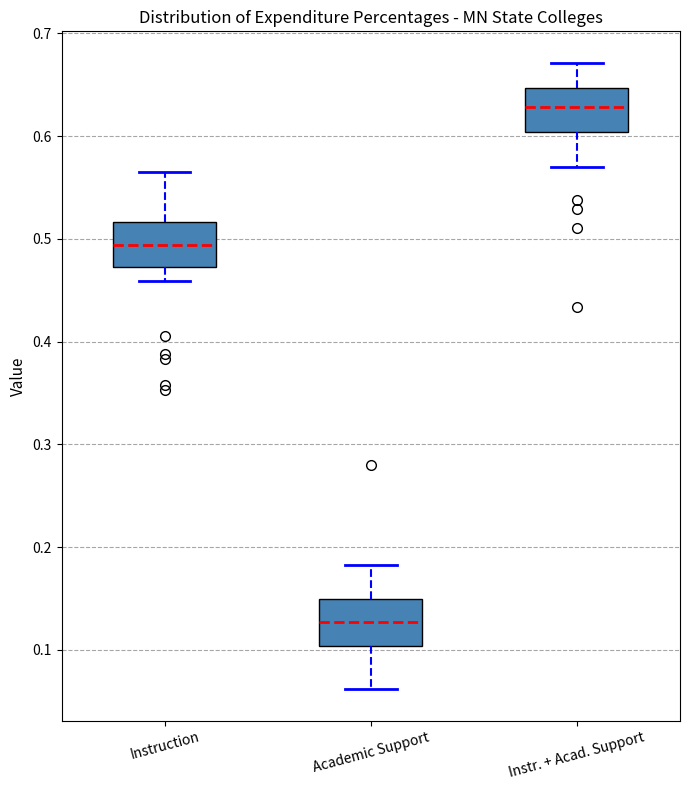

Which box has the lowest median line?

Academic Support